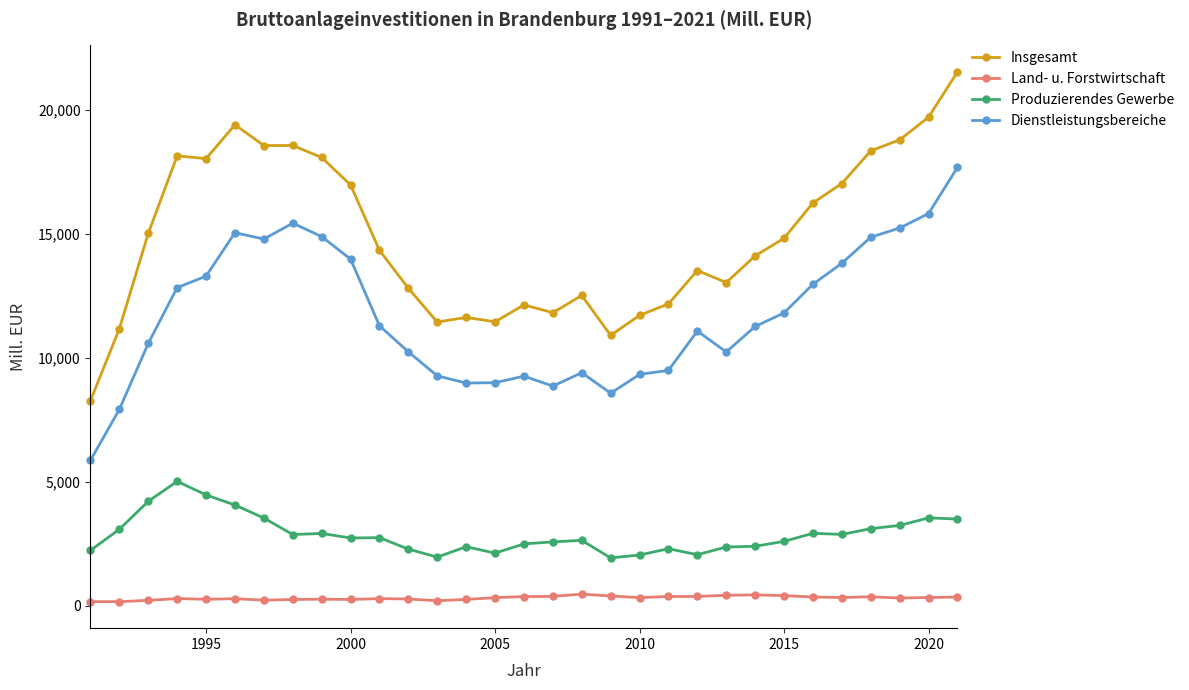

Which series has the largest total across all categories?

Insgesamt